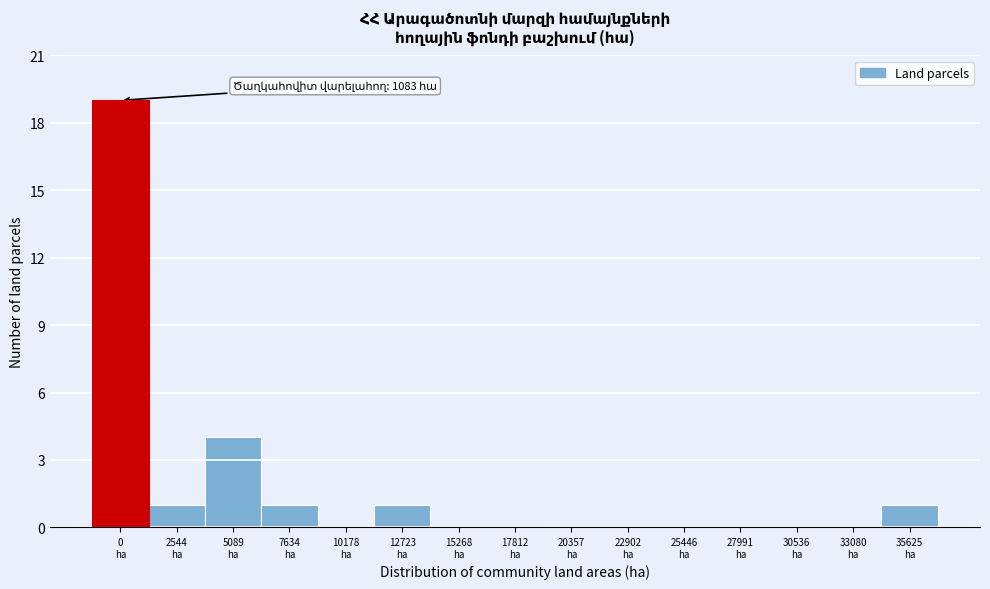

What is the greatest value displayed?

19